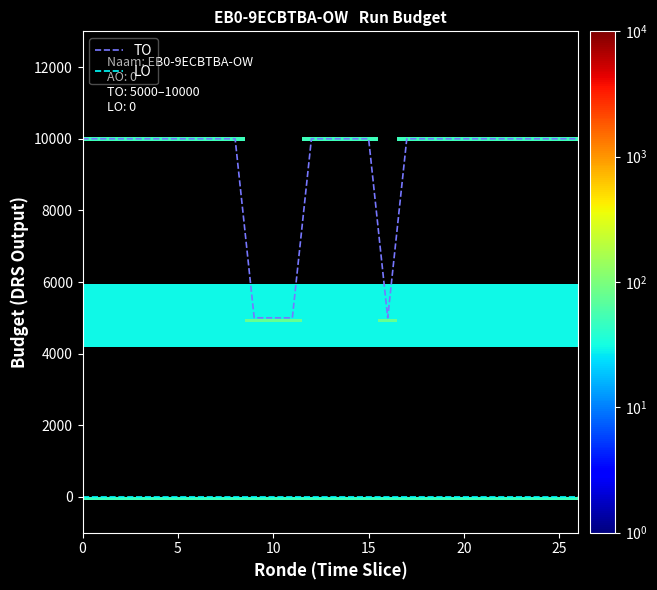

What is the difference between the maximum and minimum values in the TO series?

5000